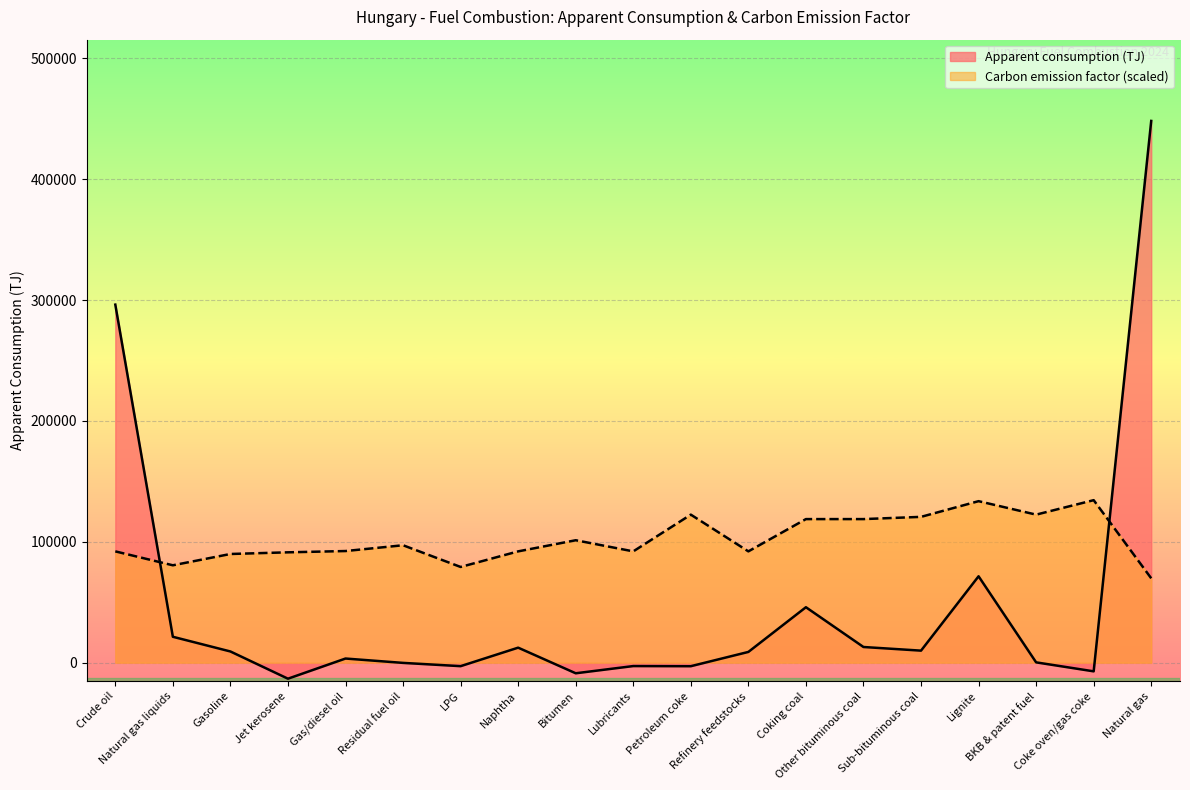

What is the spread (max minus min) of values at Refinery feedstocks?

83190.5